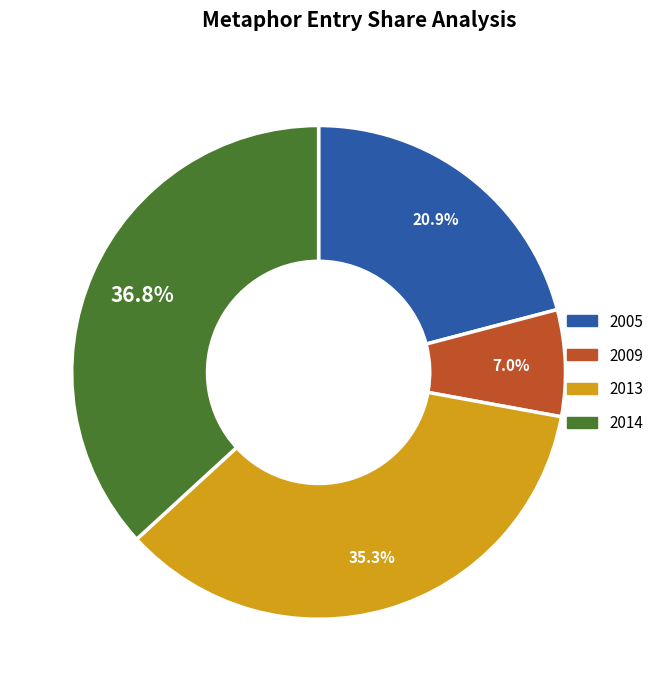

How many slices are in this pie chart?

4